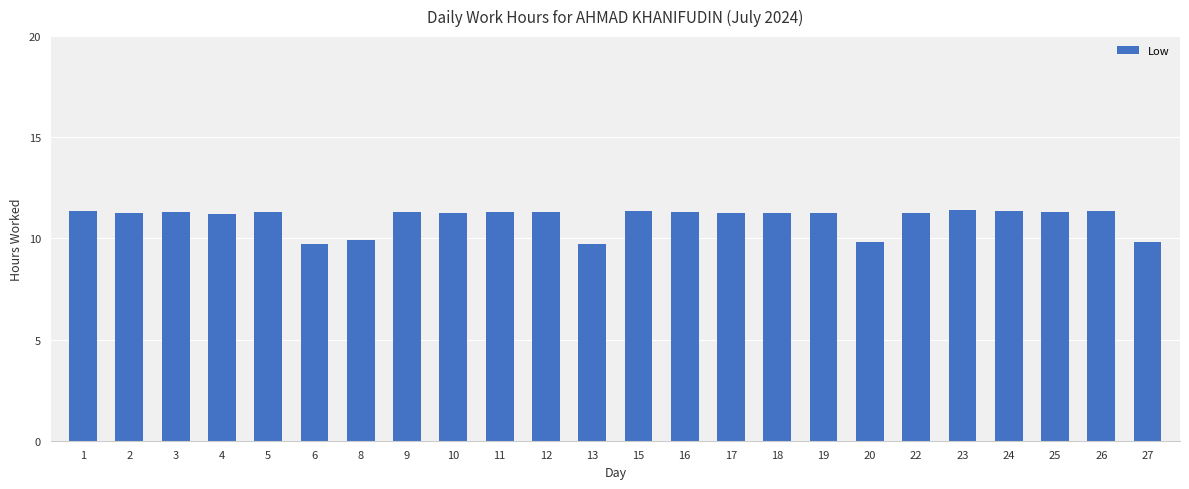

How many data points are less than 11?

5